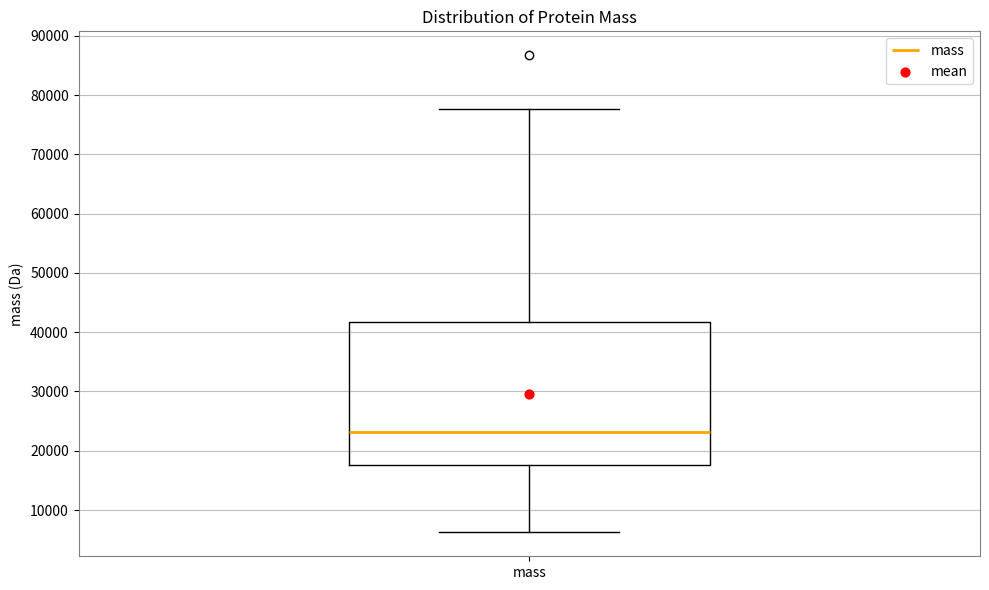

Where does the lower whisker of the box for mass end on the y-axis? The values are not printed on the chart, so give them approximately, as read against the axis.

6000